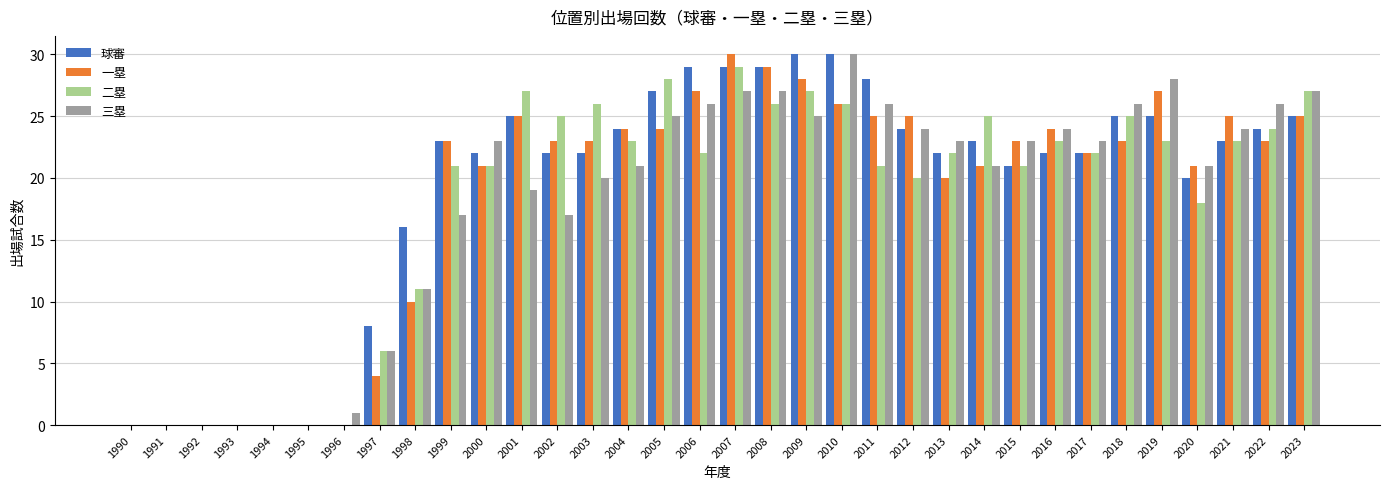

Which series has the largest total across all categories?

球審